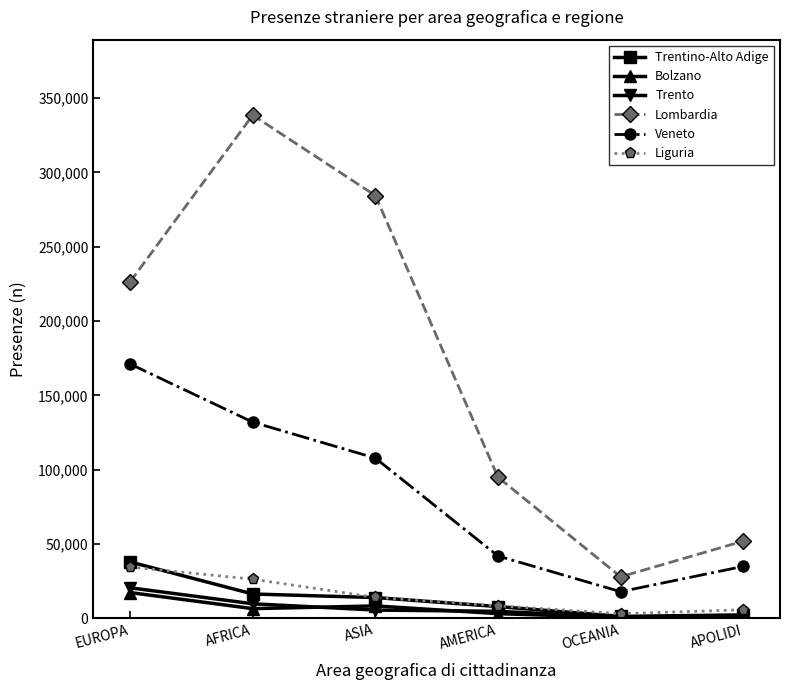

The value of Bolzano at AMERICA is 3200. True or false?

True